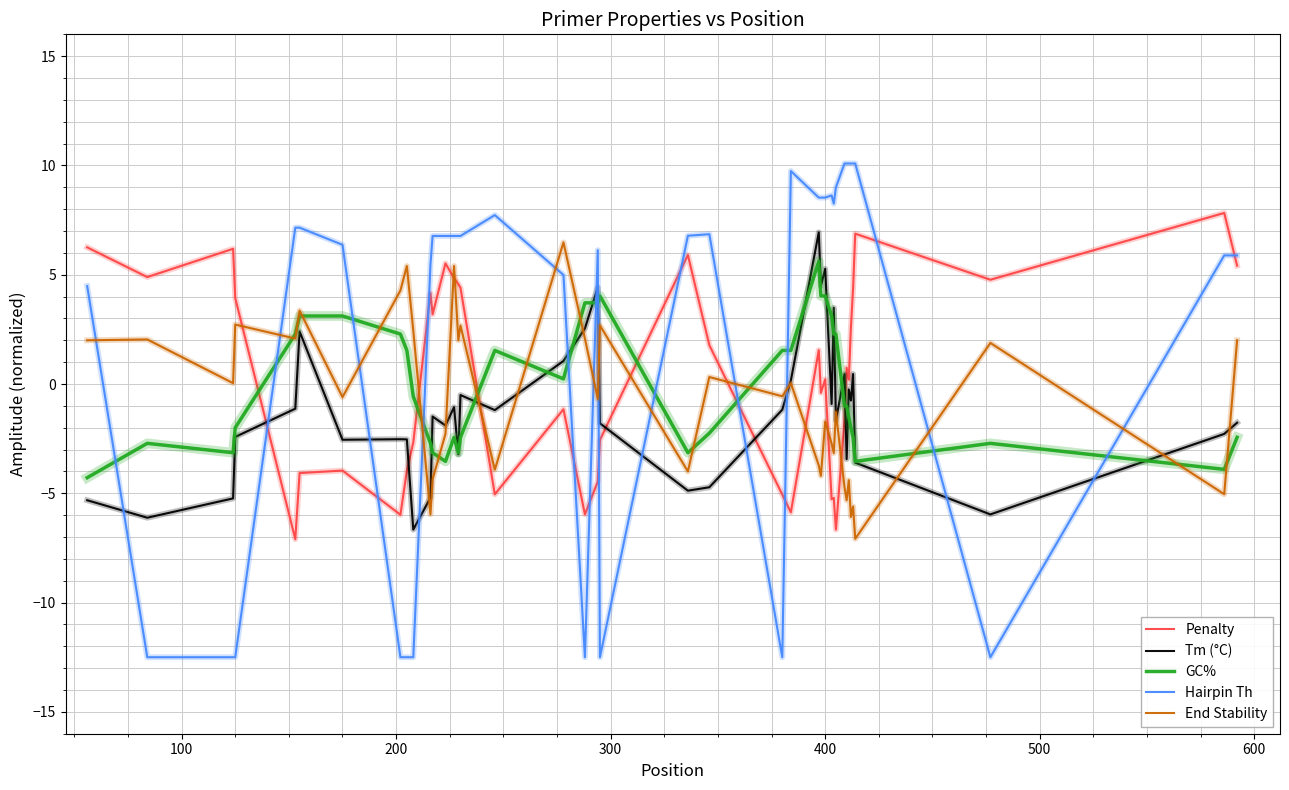

What is the lowest value of the Penalty series?

-7.1